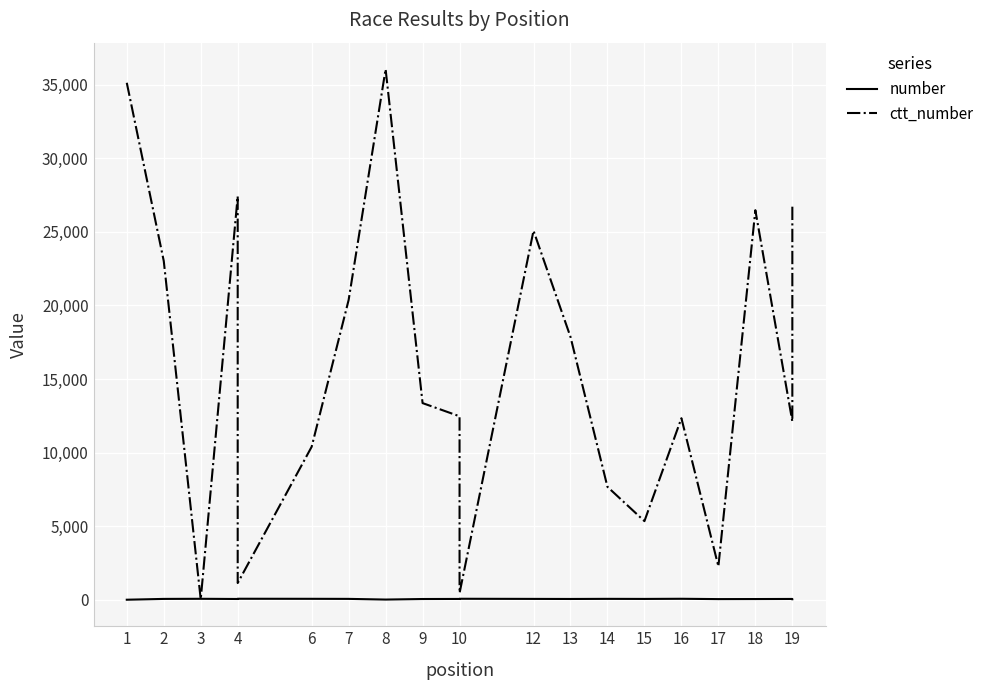

What value does the number series have at 1, to the nearest 10?

10